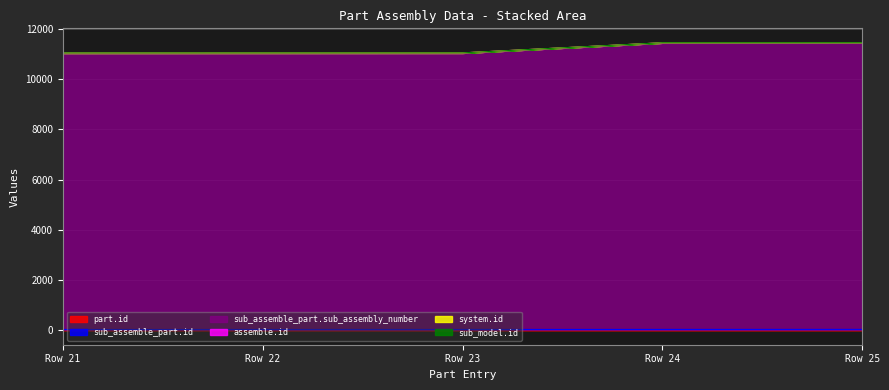

How many values in the sub_assemble_part.id series are below 11036?

2